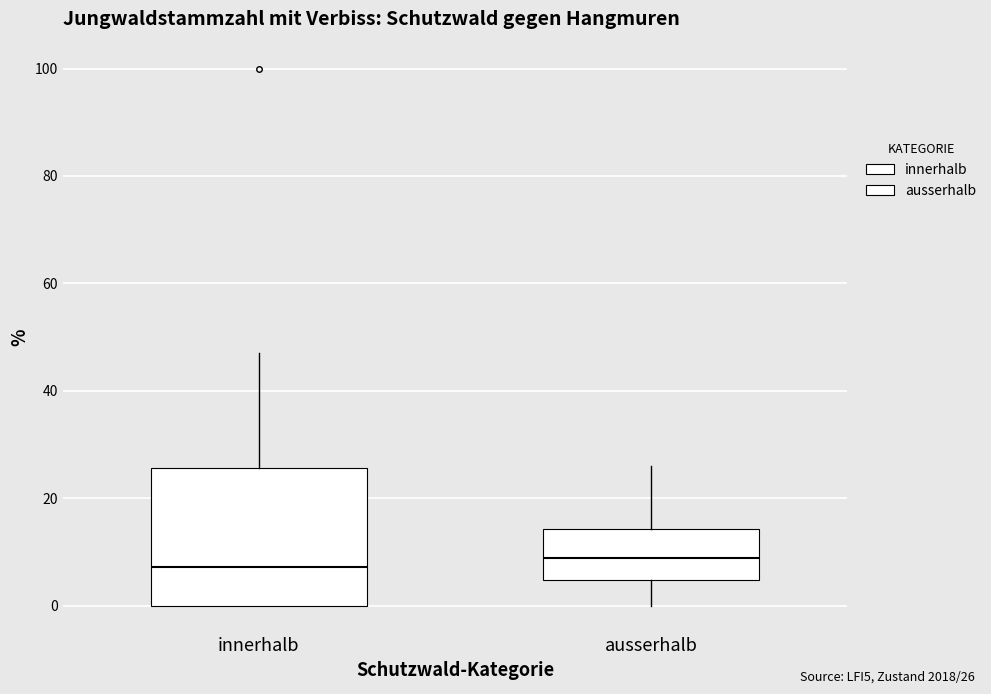

Reading left to right, read every box against the y-axis: the position of its median line, the range the box covers, and the ends of its whiskers. The values are not printed on the chart, so give them approximately, as read against the axis.

innerhalb: median 8, box 0 to 26, whiskers 0 to 48
ausserhalb: median 8, box 4 to 14, whiskers 0 to 26